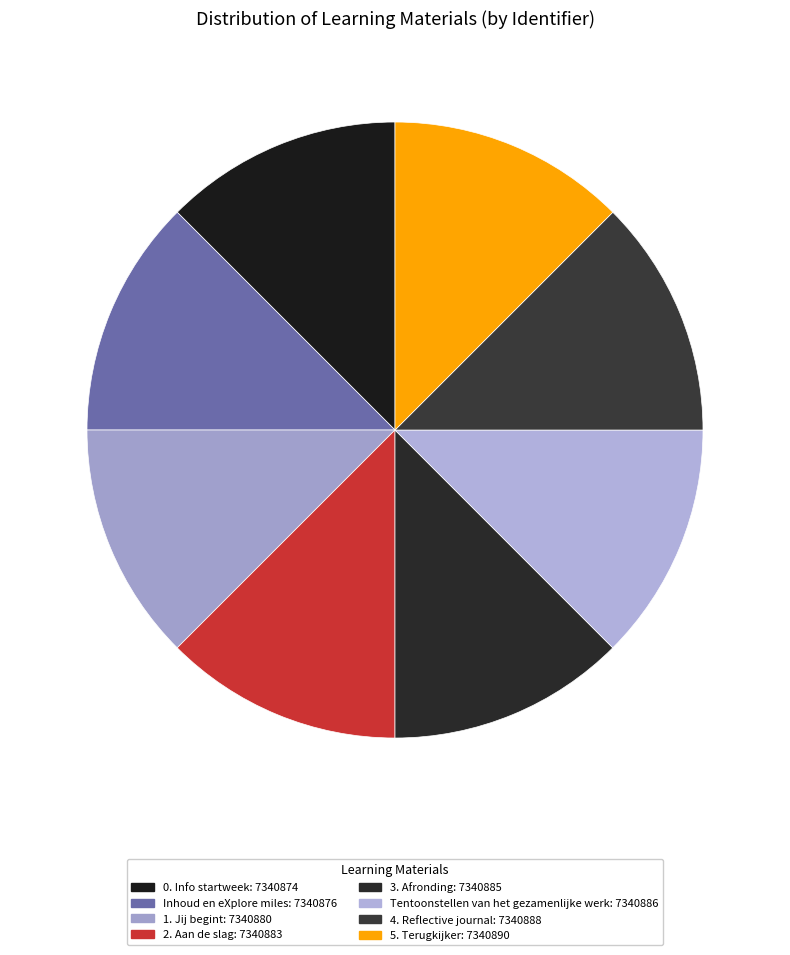

Count the number of slices in the pie.

8